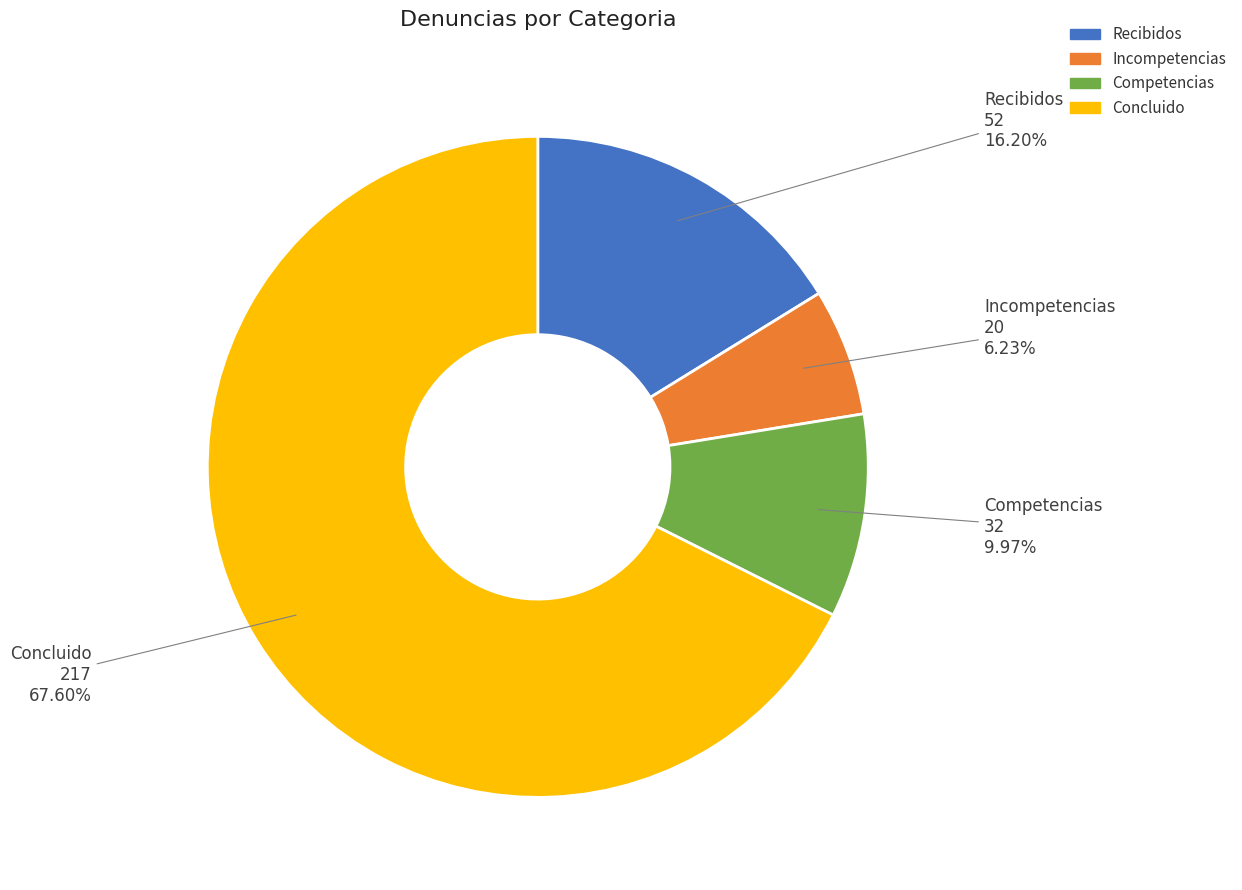

To the nearest percent, what is the difference between the largest and smallest slice percentages?

61%